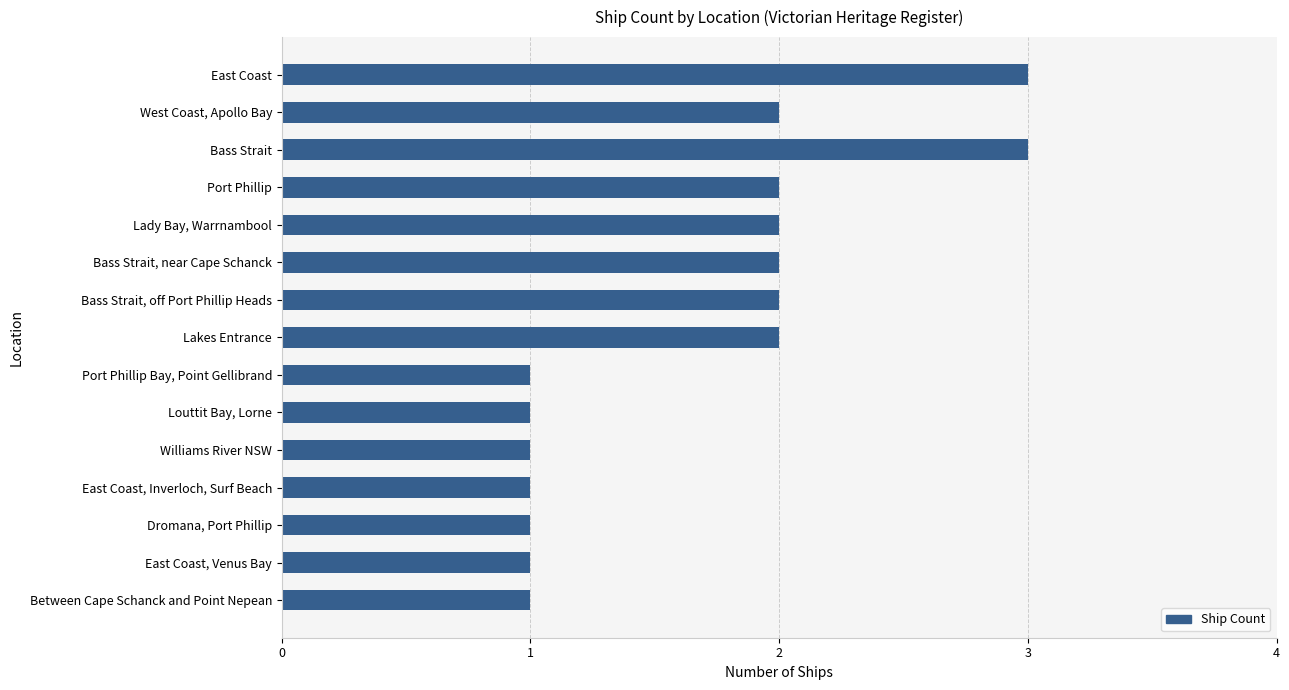

Between Between Cape Schanck and Point Nepean and Bass Strait, near Cape Schanck, which is larger?

Bass Strait, near Cape Schanck